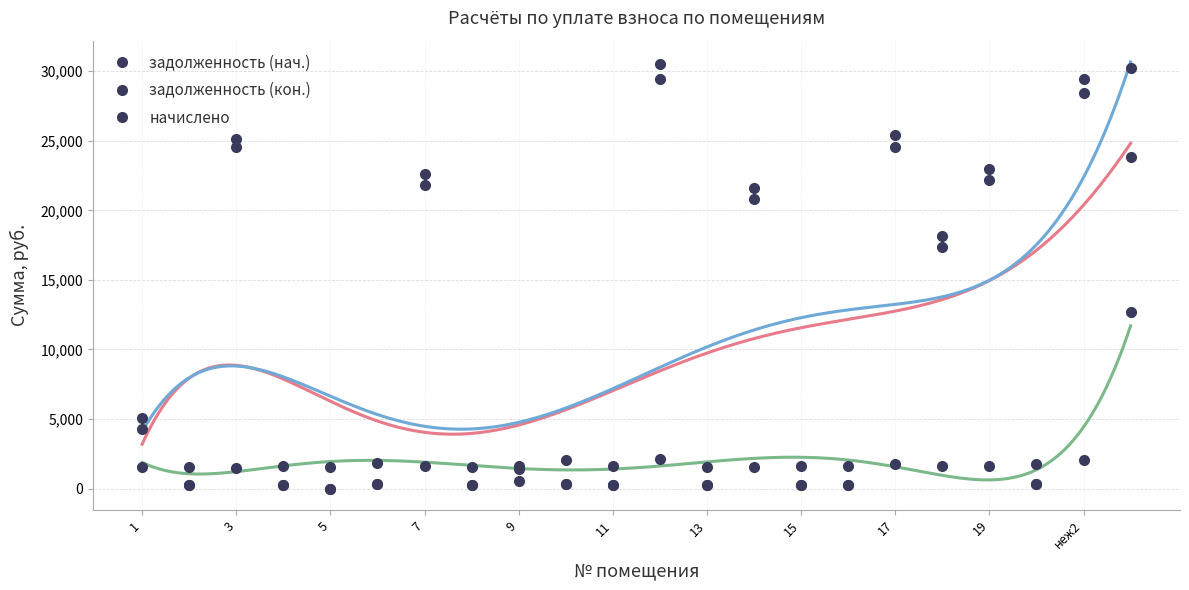

Reading left to right, transcribe all the data shown in this chart.

задолженность (нач.): 4312.3	253.3	24529.6	269.8	0.0	300.5	21811.2	251.6	565.9	345.6	274.0	29409.4	258.6	20826.2	271.9	267.6	24529.6	17340.8	22176.8	298.9	28407.5	23849.6
задолженность (кон.): 5089.8	253.3	25128.0	269.8	2.5	300.5	22618.9	260.6	1372.0	345.6	273.4	30482.6	258.6	21586.2	271.9	267.7	25424.8	18162.8	22986.1	298.9	29444.2	30204.9
начислено: 1555.0	1520.0	1493.5	1618.6	1539.1	1803.1	1615.4	1539.1	1612.3	2073.4	1644.1	2146.5	1551.8	1520.0	1631.3	1605.9	1790.3	1644.1	1618.6	1793.5	2073.4	12710.5